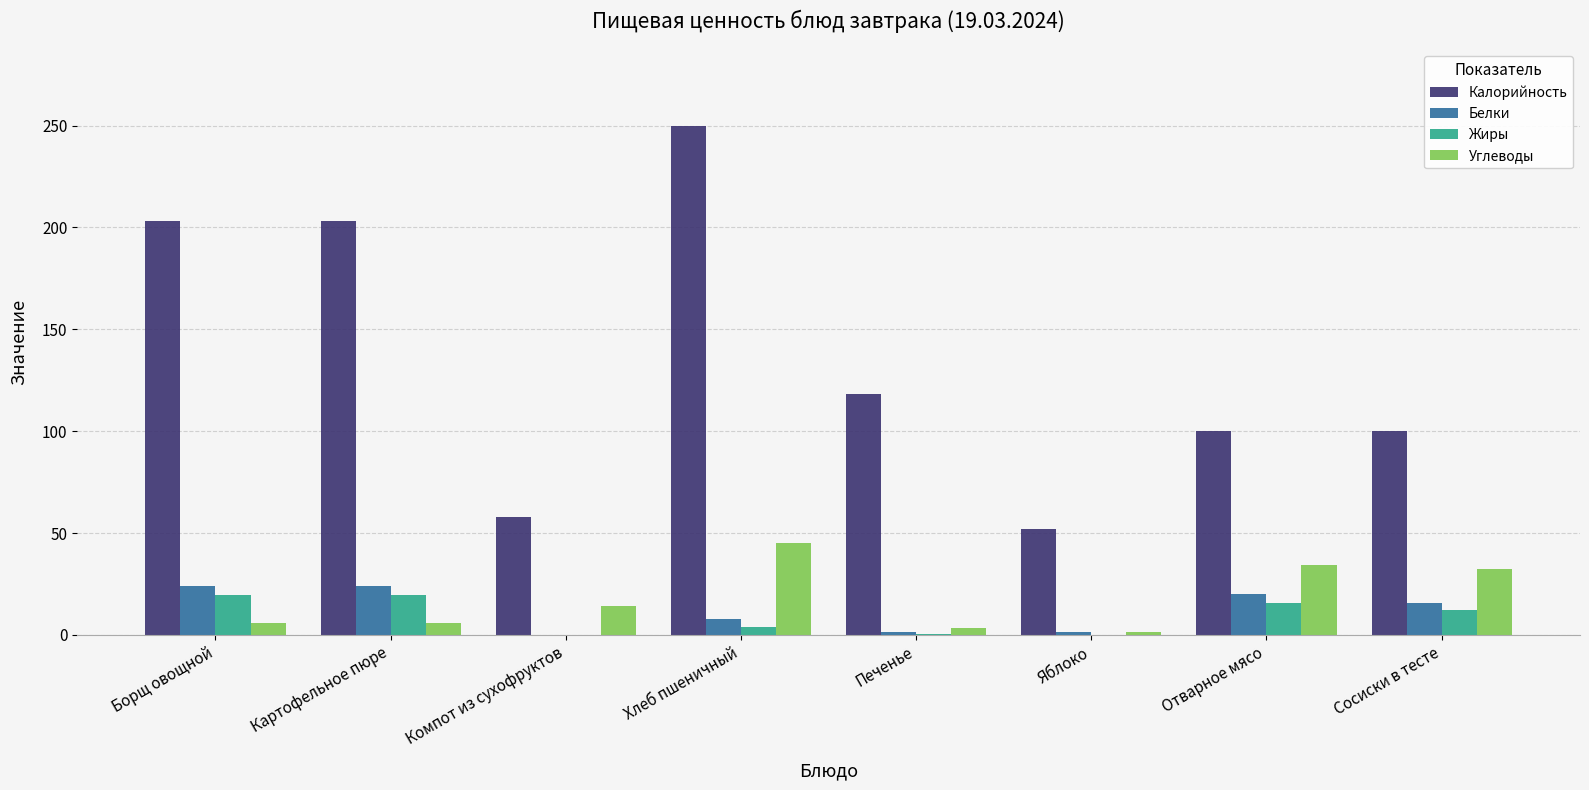

Which category has the highest value in the Углеводы series?

Хлеб пшеничный